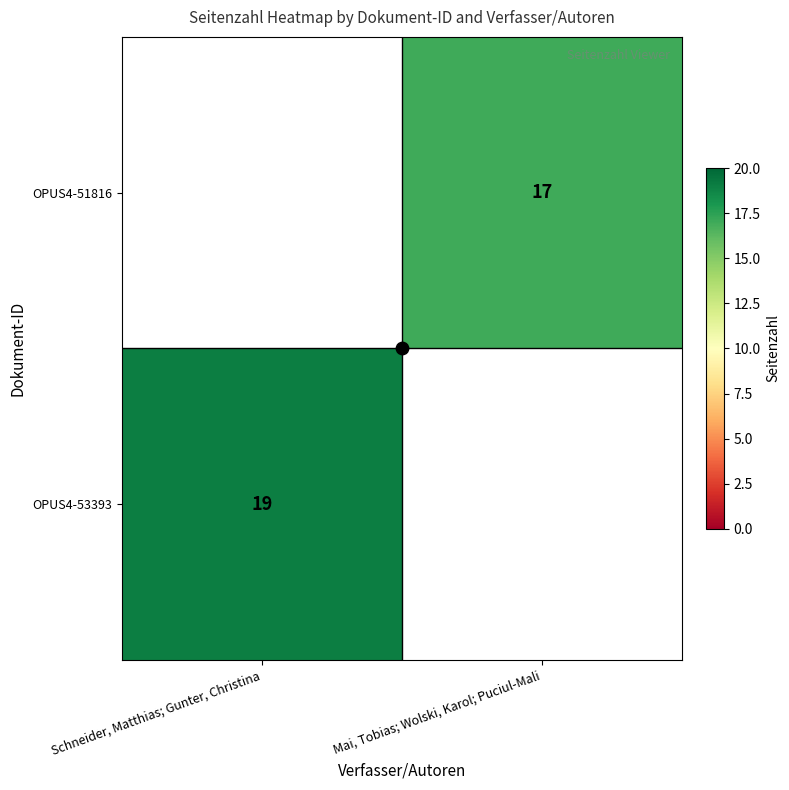

At which label does OPUS4-51816 reach its minimum?

Schneider, Matthias; Gunter, Christina